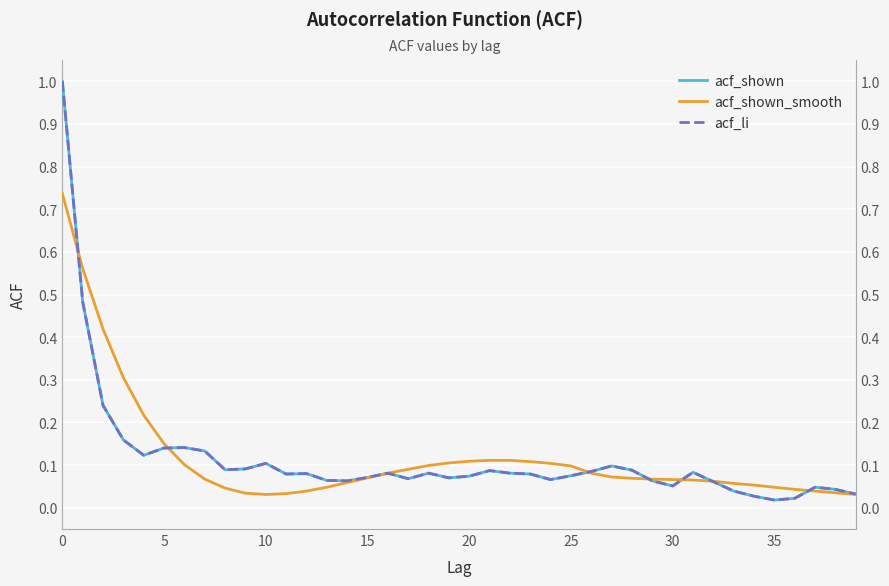

Between 24 and 34, which series saw the biggest shift?

acf_shown_smooth